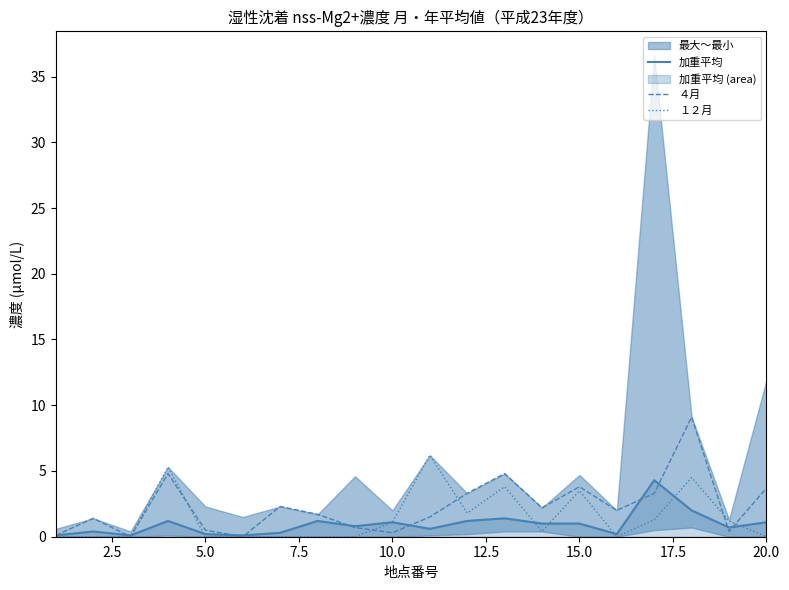

Where do １２月 and 加重平均 first cross each other?

5.0 and 7.5